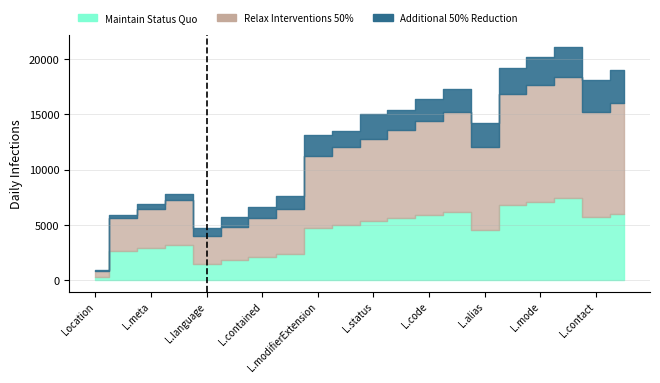

What are all the series names shown in the legend?

Maintain Status Quo, Relax Interventions 50%, Additional 50% Reduction